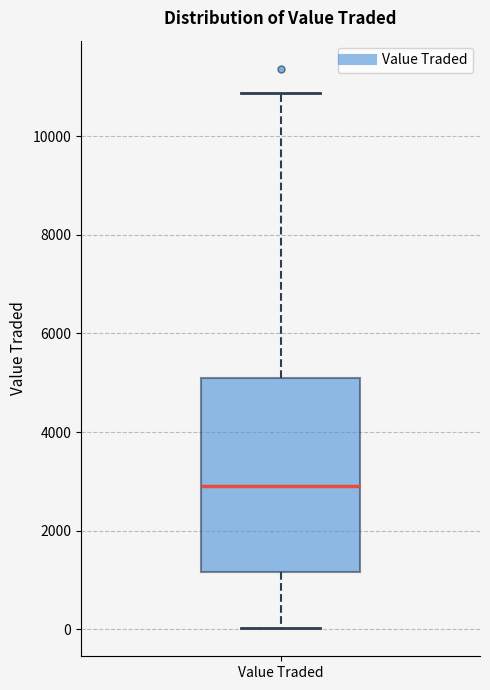

Transcribe this box plot: give where the median line is, the range the box spans, and where the two whiskers end, as read against the y-axis. The values are not printed on the chart, so give them approximately, as read against the axis.

median 2800, box 1200 to 5200, whiskers 0 to 10800